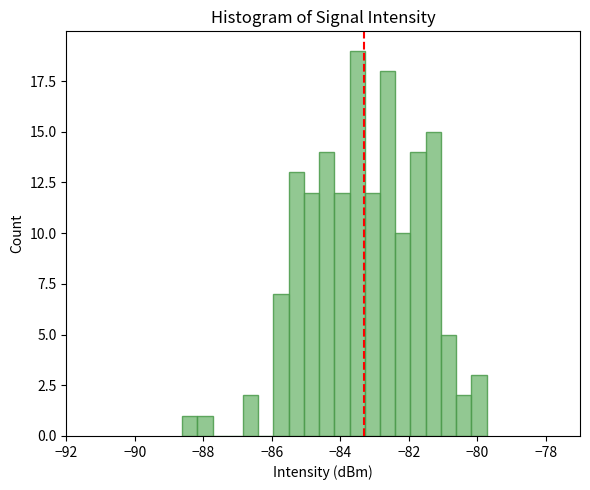

Read against the x-axis, roughly where is the centre of the tallest bar?

-83.6